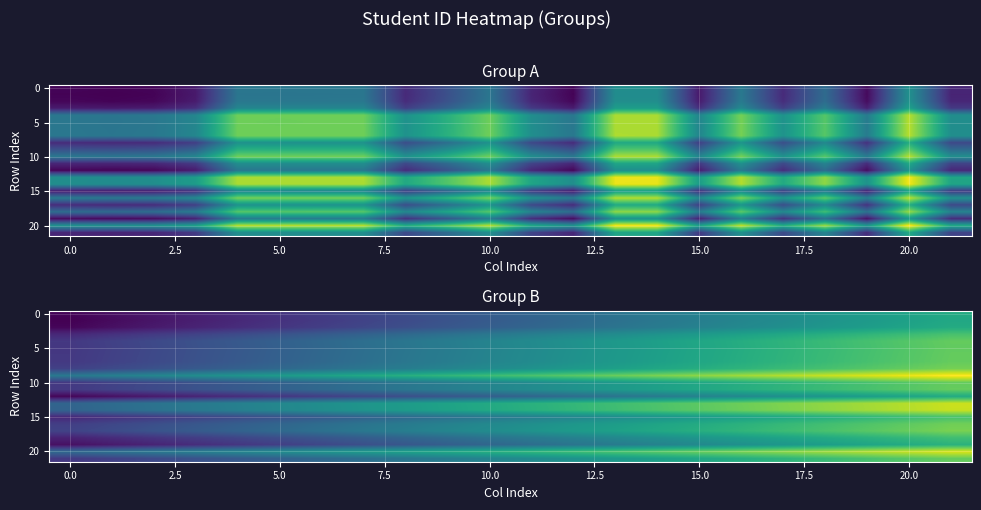

What is the smallest value displayed?

64